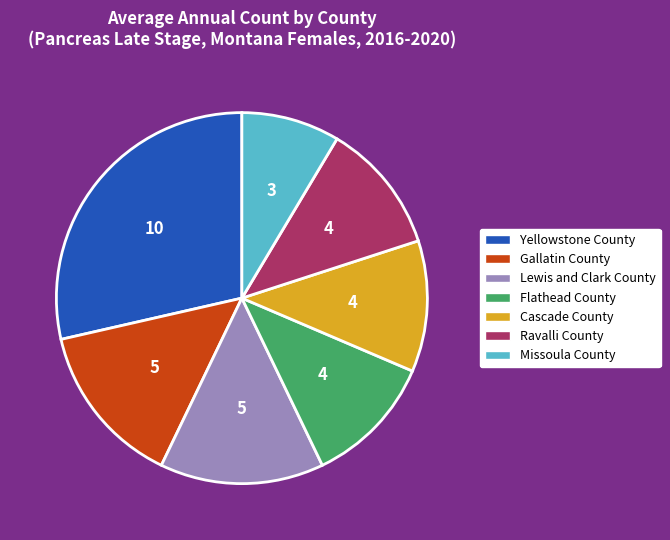

Do Yellowstone County and Lewis and Clark County together represent more than half of the pie?

No